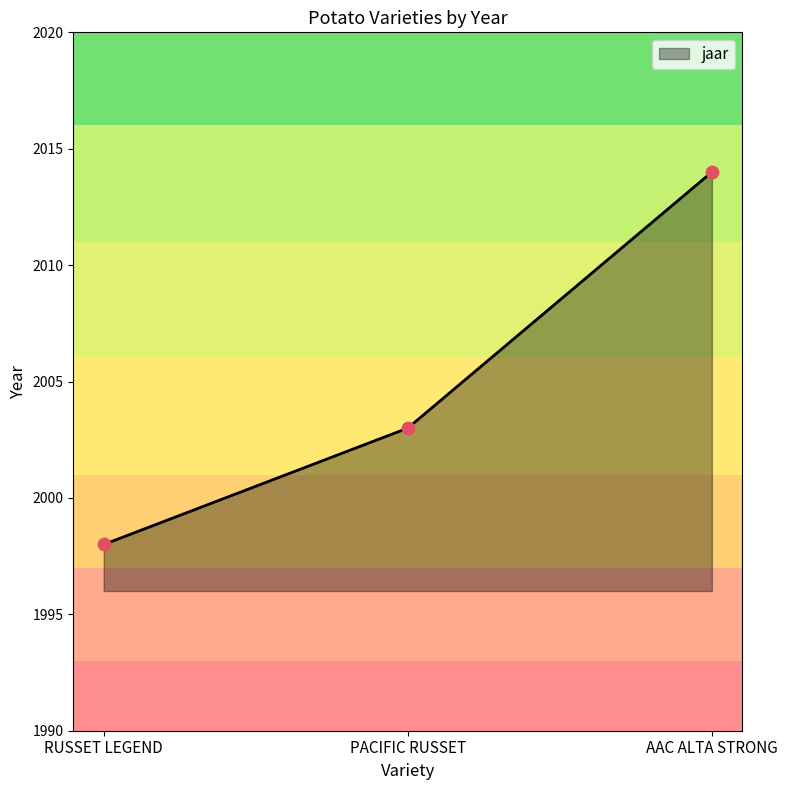

What is the ratio of the value at PACIFIC RUSSET to the value at AAC ALTA STRONG?

1.0